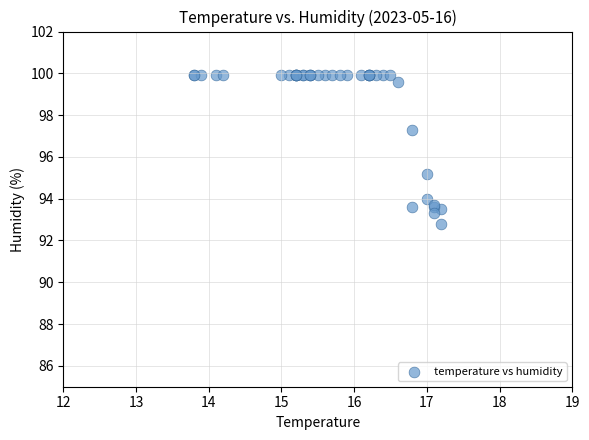

What Y value in the scatter plot is closest to 96?

95.2